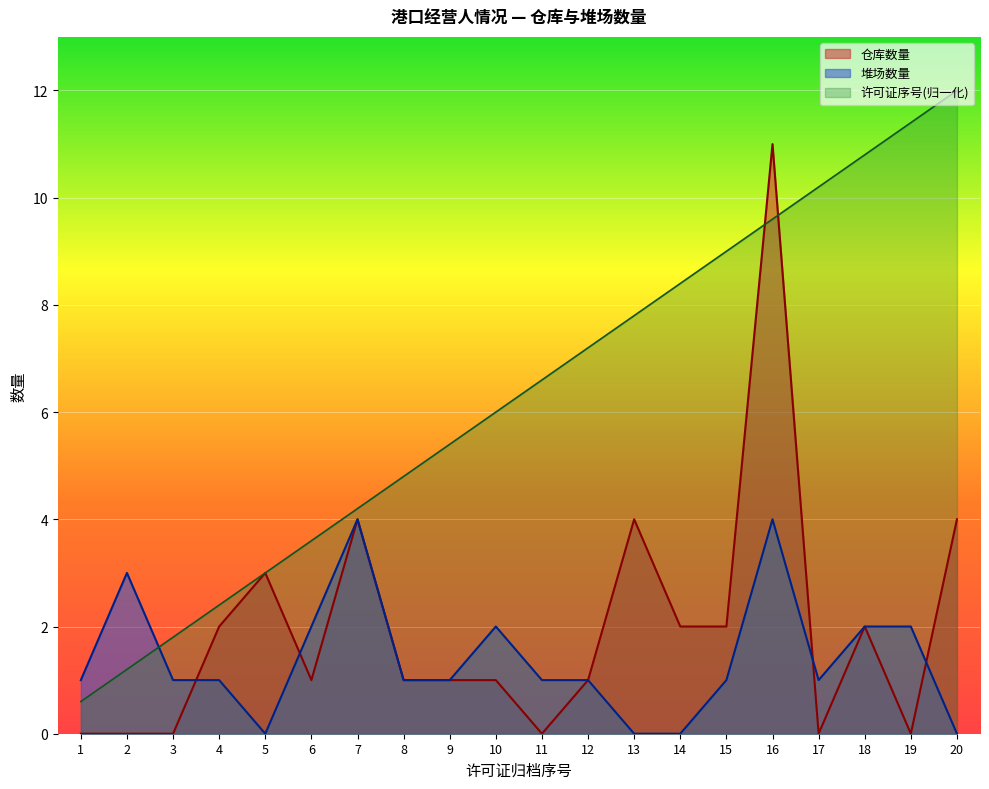

Is the value of 仓库数量 at 8 greater than the value of 许可证归档序号 at 1?

Yes